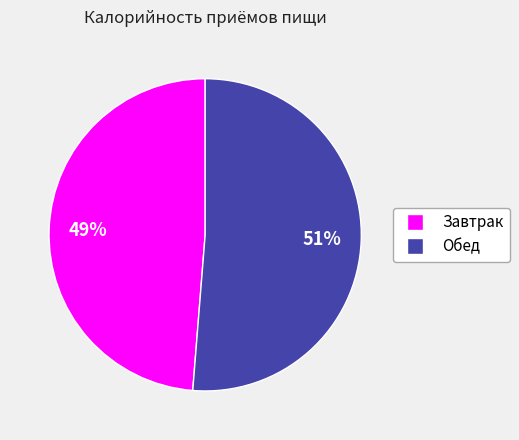

The Обед slice represents 51% of the pie. True or false?

True